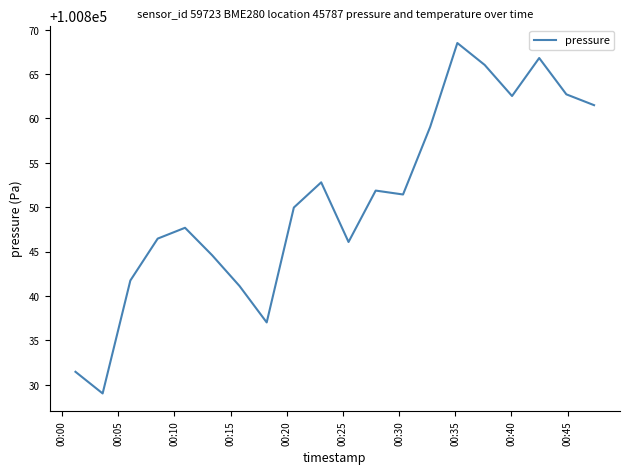

Count the number of values greater than 100851.

10